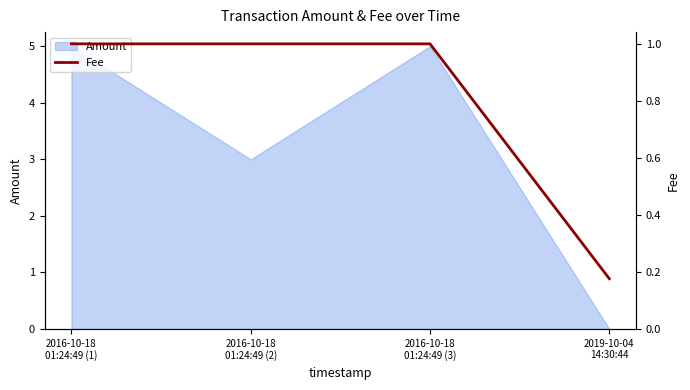

How many interior local peaks does the Amount series have?

1